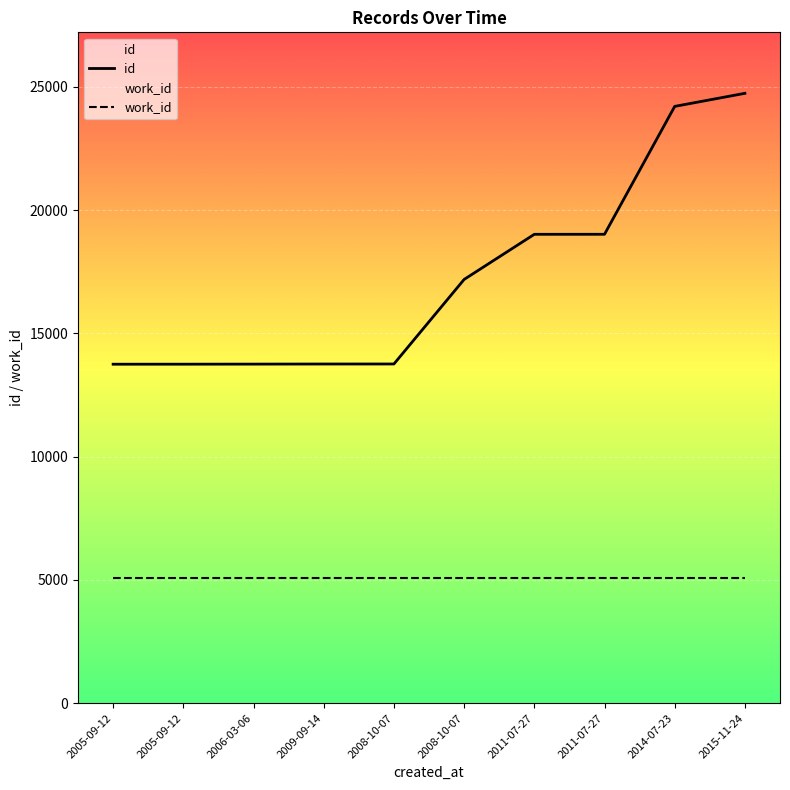

The chart shows a value of 13758 at 2008-10-07. True or false?

True